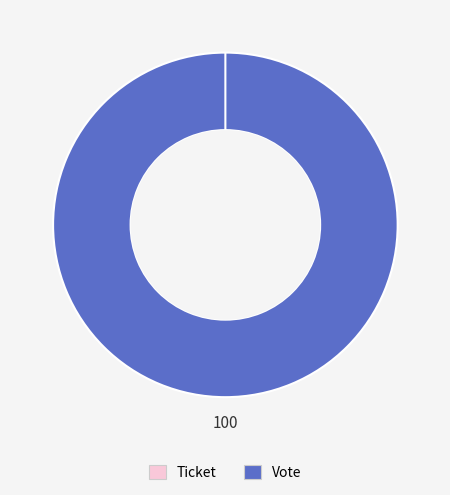

What is the smallest slice in the pie chart?

Ticket